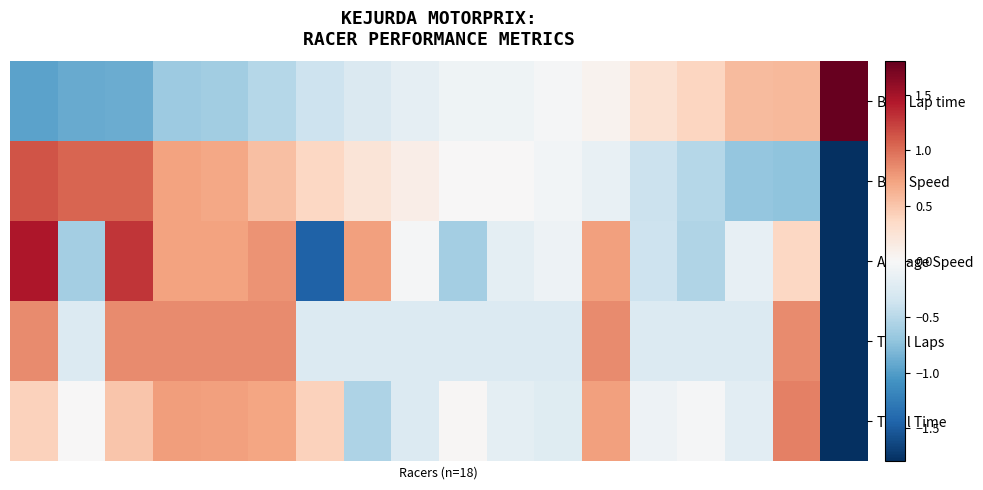

How many distinct data groups are displayed?

5